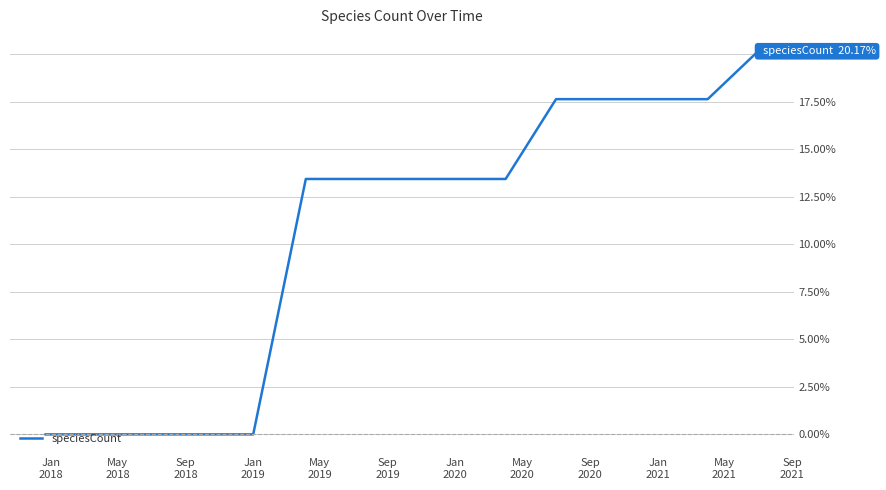

What is the maximum value shown in the chart?

20.2